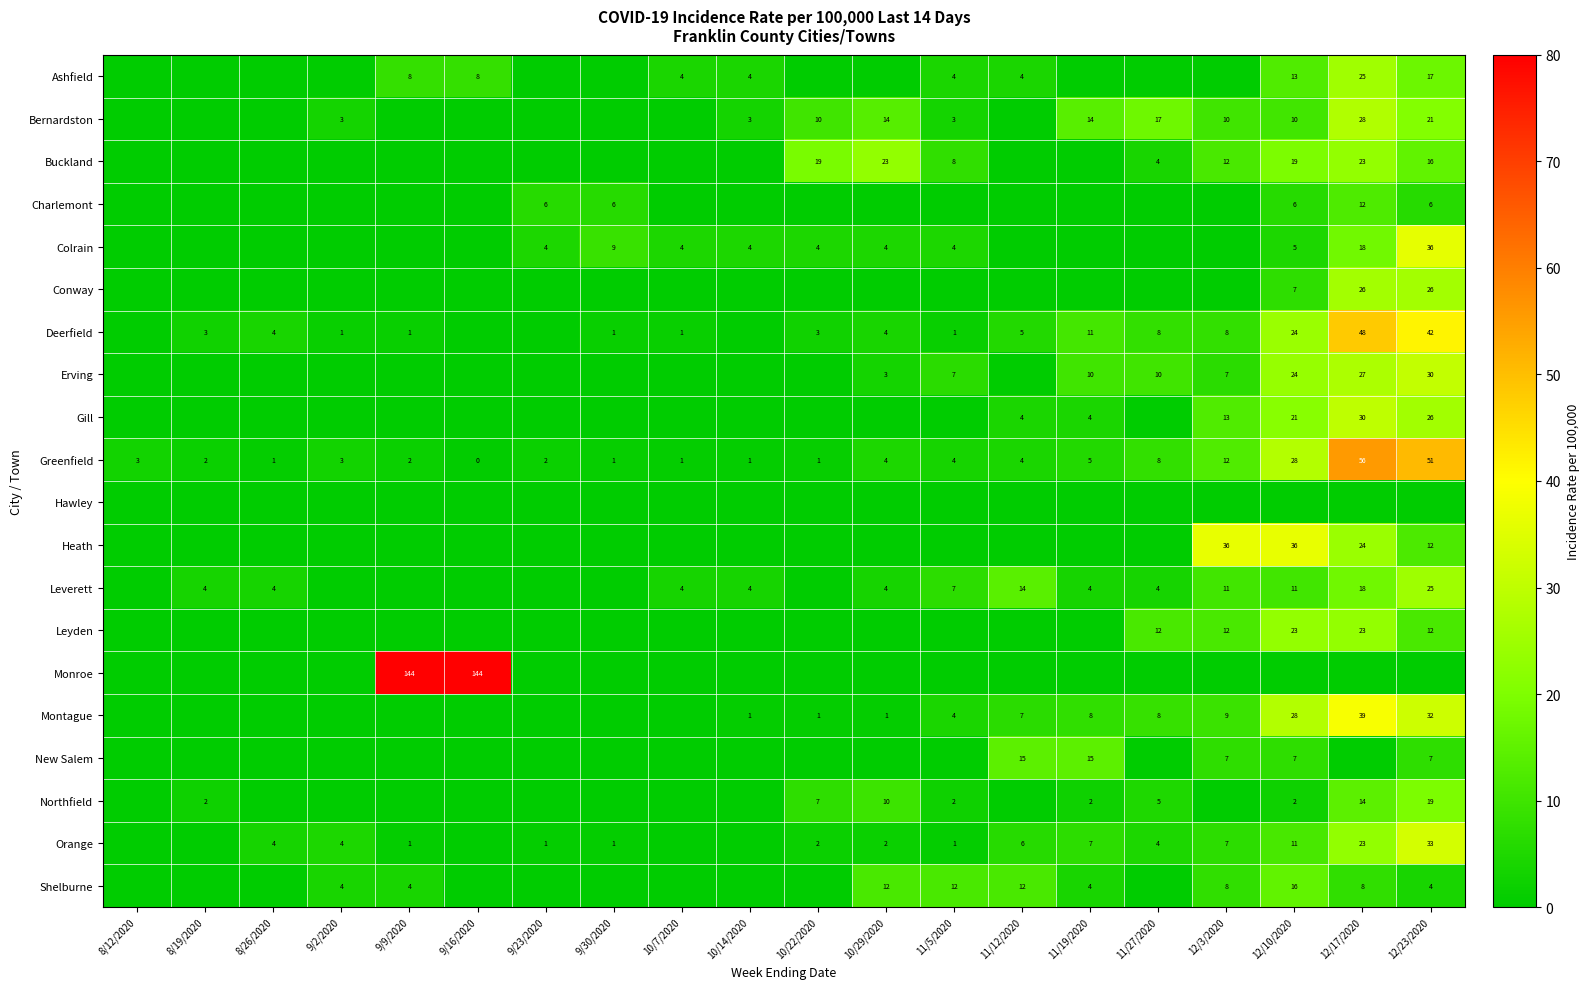

Which category has the highest value in the Greenfield series?

12/17/2020